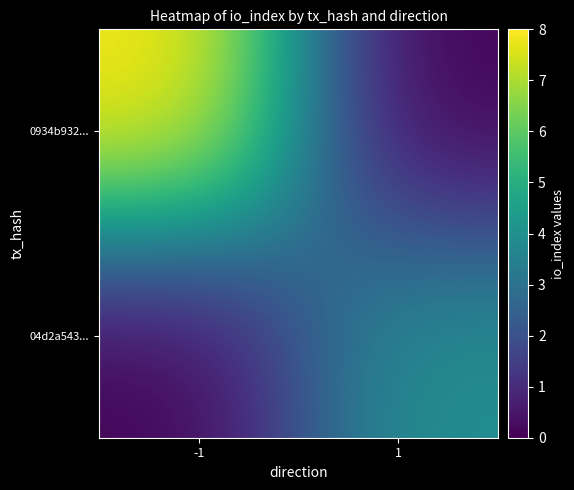

Which series has the largest total across all categories?

0934b932...